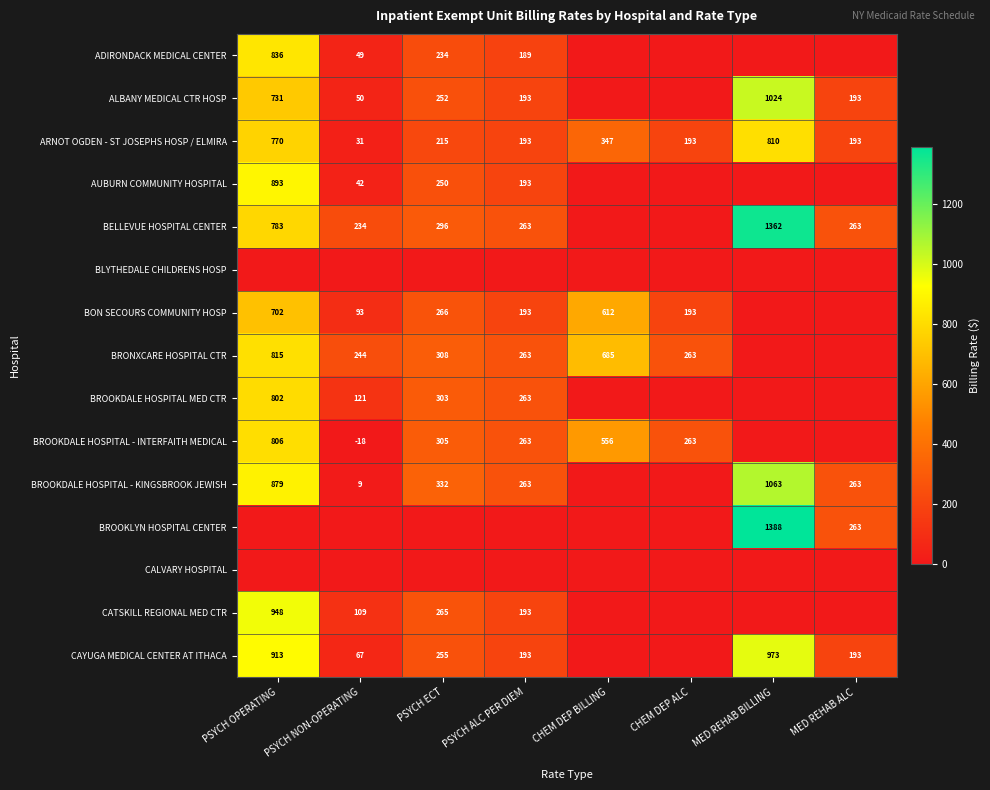

What is the maximum value shown in the chart?

1388.3